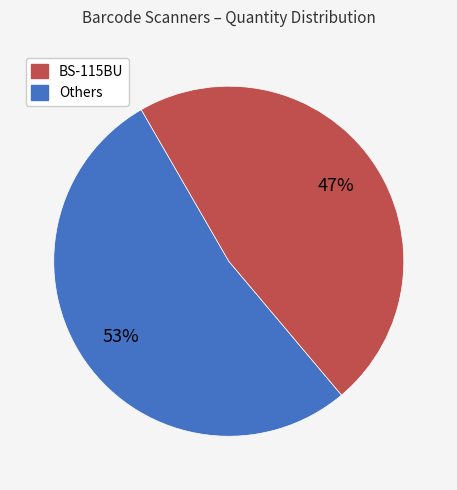

To the nearest percent, what is the average slice percentage?

50%